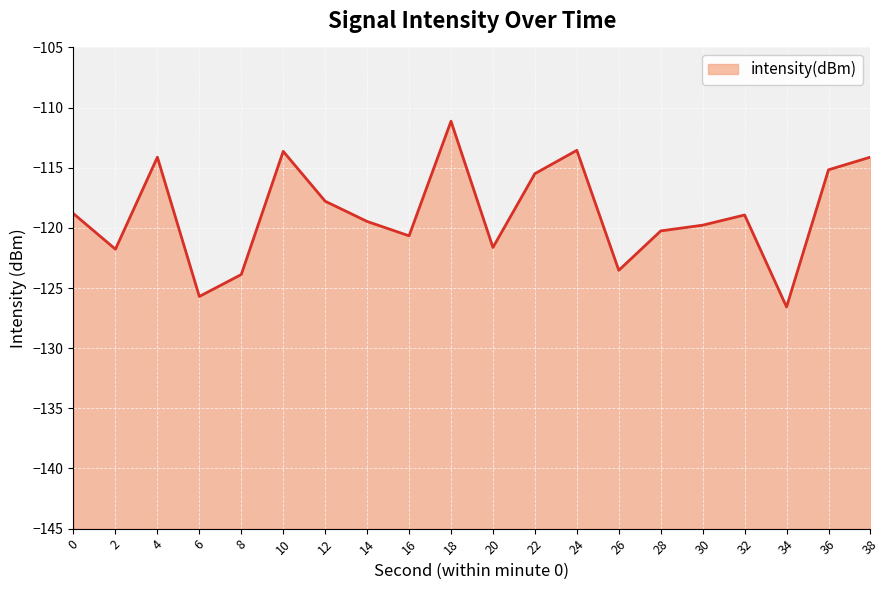

List the labels in order of value, largest first.

18, 24, 10, 38, 4, 36, 22, 12, 0, 32, 14, 30, 28, 16, 20, 2, 26, 8, 6, 34